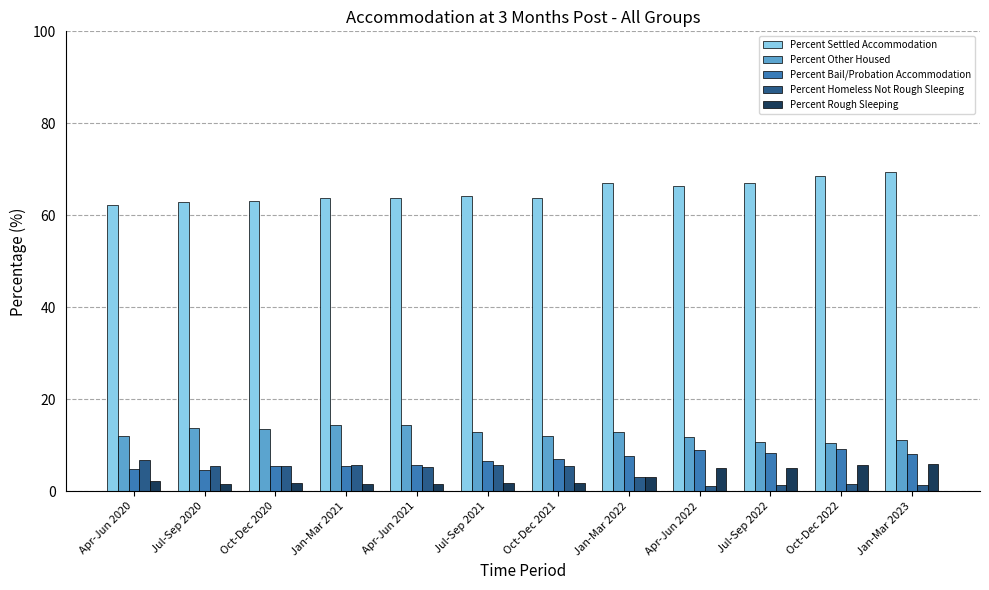

What is the greatest value displayed?

69.5